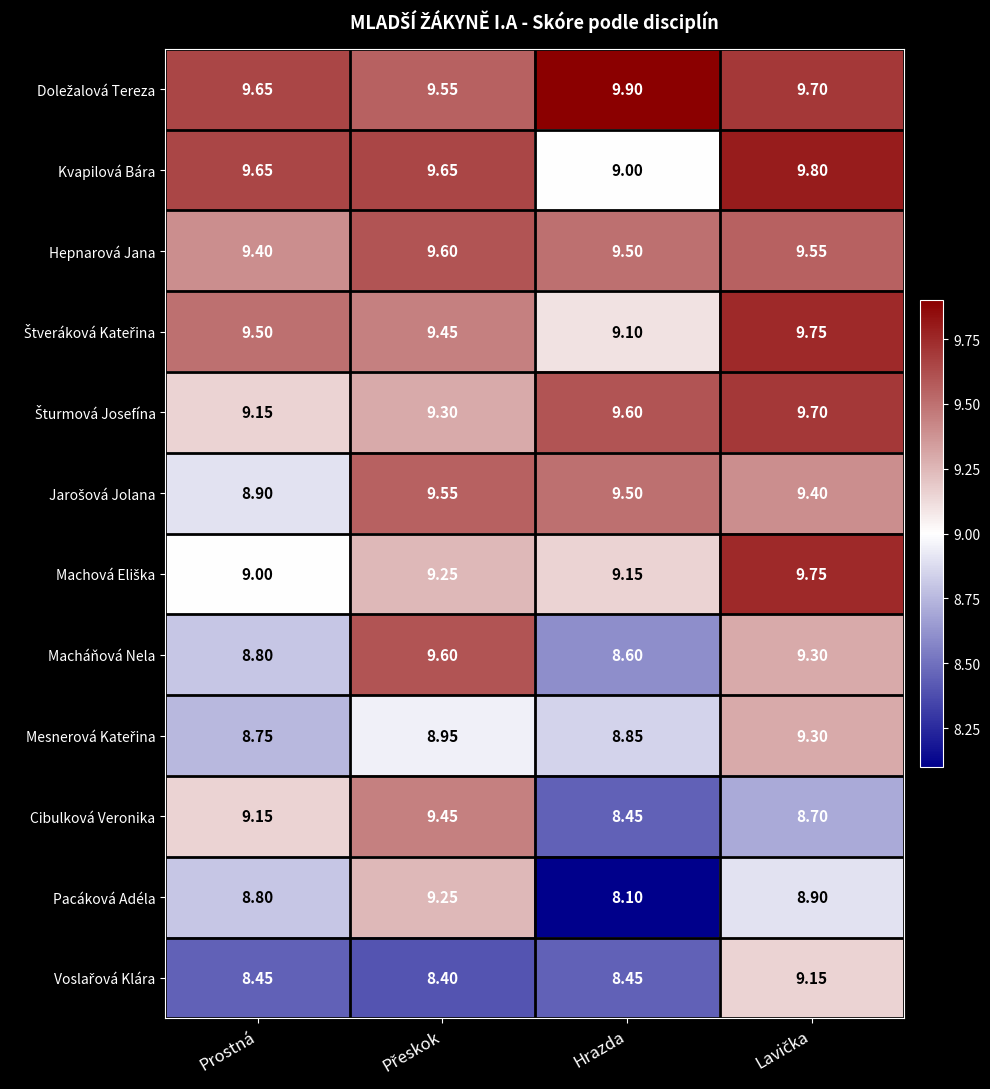

Where is Macháňová Nela nearest to the value 9?

Prostná